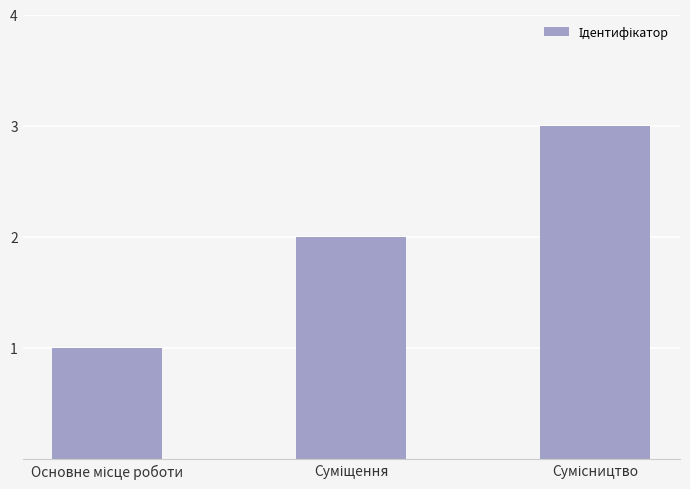

What is the greatest value displayed?

3